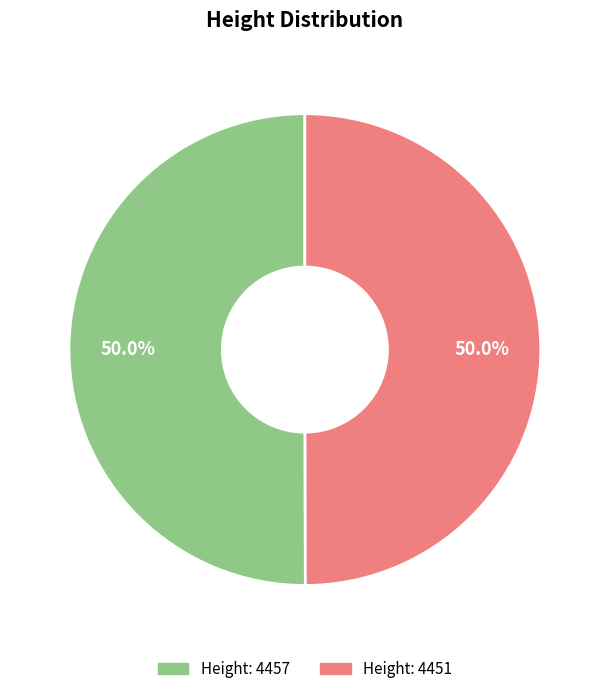

Count the number of slices in the pie.

2